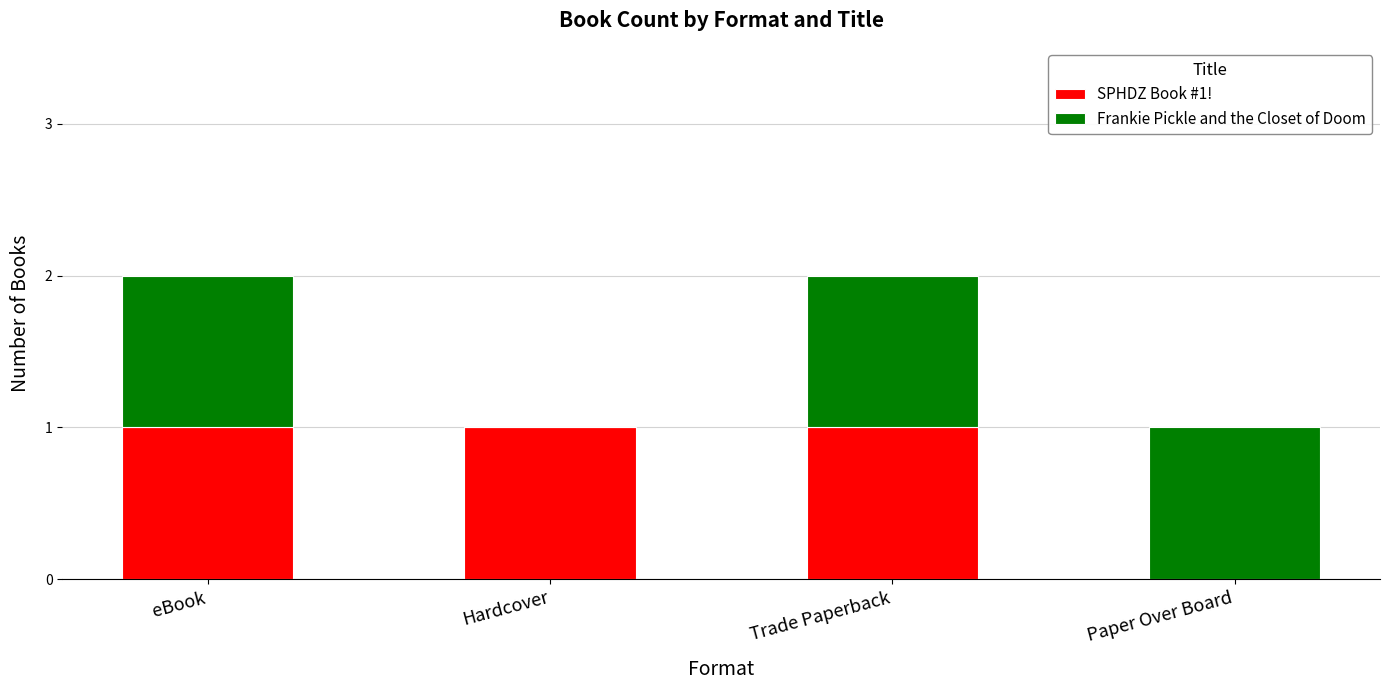

Does the chart contain stacked bars?

Yes